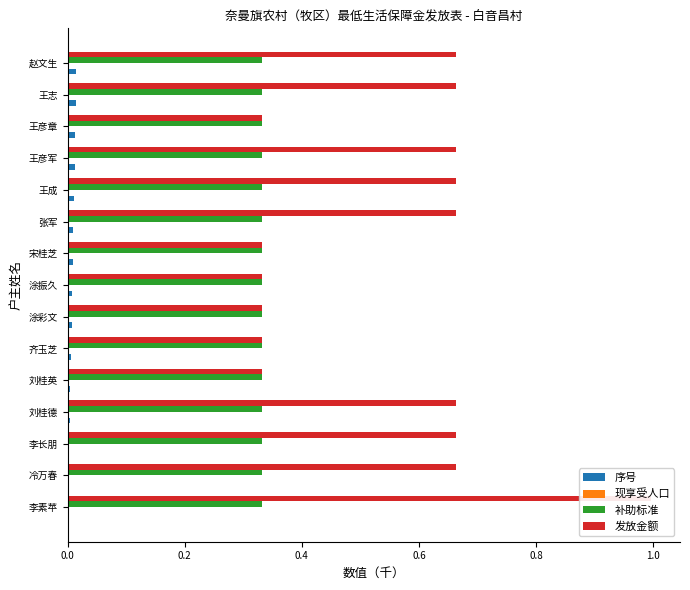

Which has a higher value, 王彦军 or 王成?

王彦军